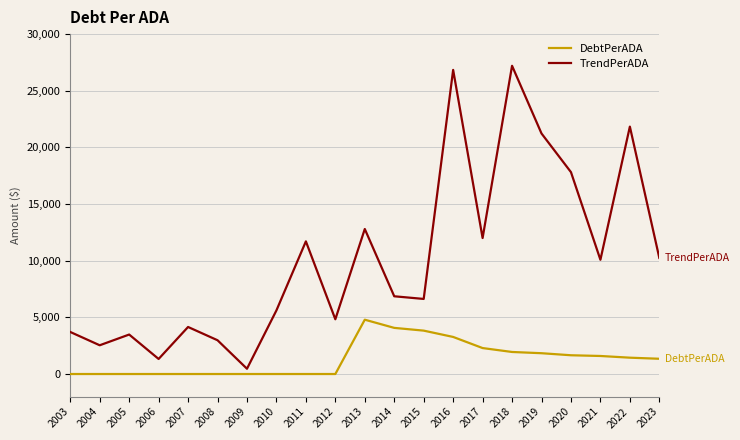

Which series has the largest range (max minus min)?

TrendPerADA